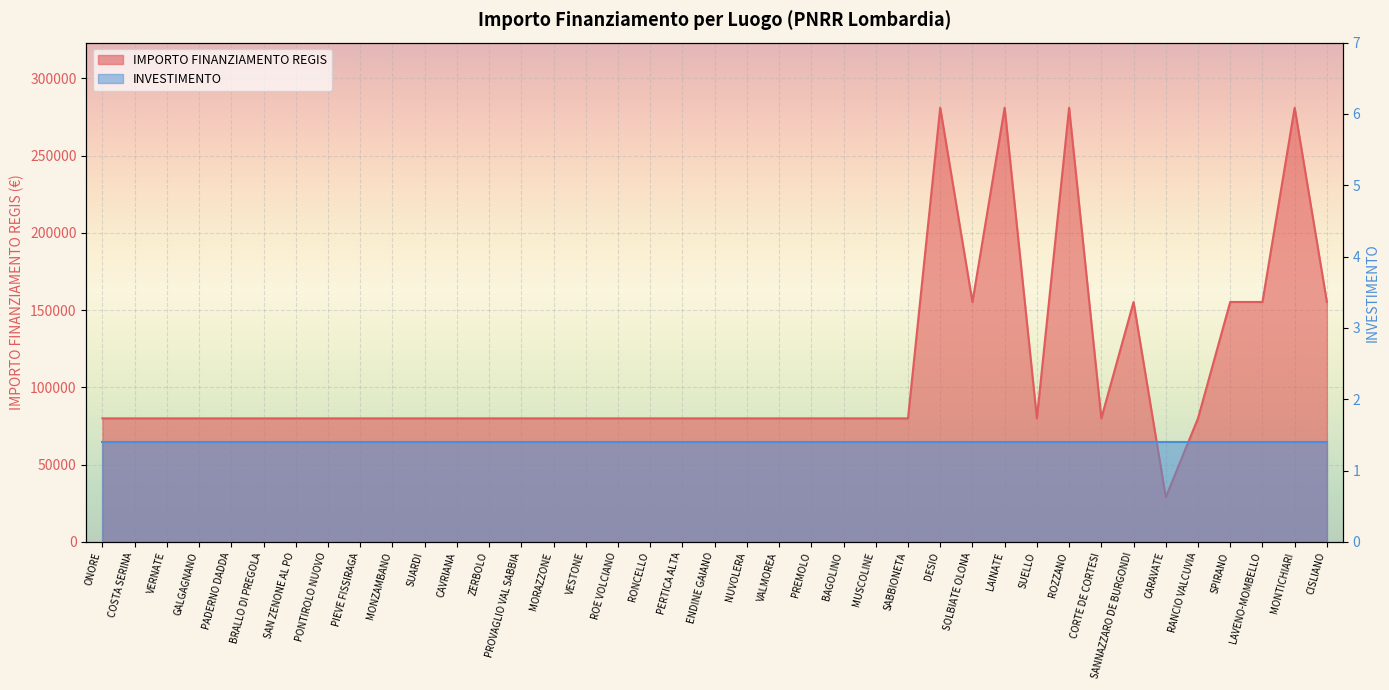

Reading left to right, what are all the values shown in this chart?

ONORE=79922	COSTA SERINA=79922	VERNATE=79922	GALGAGNANO=79922	PADERNO DADDA=79922	BRALLO DI PREGOLA=79922	SAN ZENONE AL PO=79922	PONTIROLO NUOVO=79922	PIEVE FISSIRAGA=79922	MONZAMBANO=79922	SUARDI=79922	CAVRIANA=79922	ZERBOLO=79922	PROVAGLIO VAL SABBIA=79922	MORAZZONE=79922	VESTONE=79922	ROE VOLCIANO=79922	RONCELLO=79922	PERTICA ALTA=79922	ENDINE GAIANO=79922	NUVOLERA=79922	VALMOREA=79922	PREMOLO=79922	BAGOLINO=79922	MUSCOLINE=79922	SABBIONETA=79922	DESIO=280932	SOLBIATE OLONA=155234	LAINATE=280932	SUELLO=79922	ROZZANO=280932	CORTE DE CORTESI=79922	SANNAZZARO DE BURGONDI=155234	CARAVATE=28902	RANCIO VALCUVIA=79922	SPIRANO=155234	LAVENO-MOMBELLO=155234	MONTICHIARI=280932	CISLIANO=155234